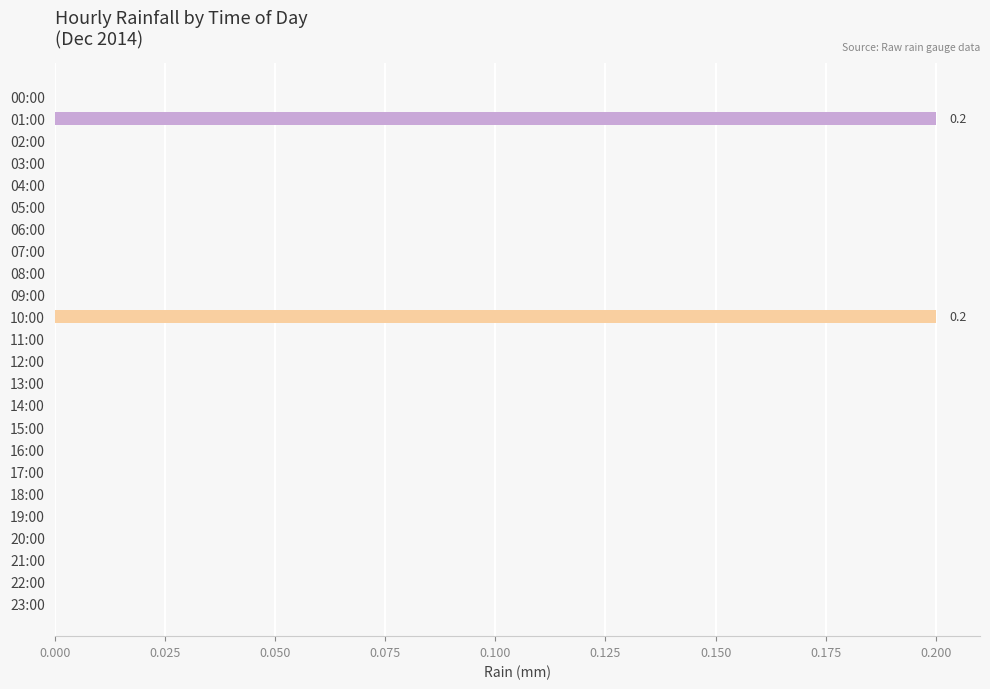

Is it true that the value at 03:00 is 0.1?

False